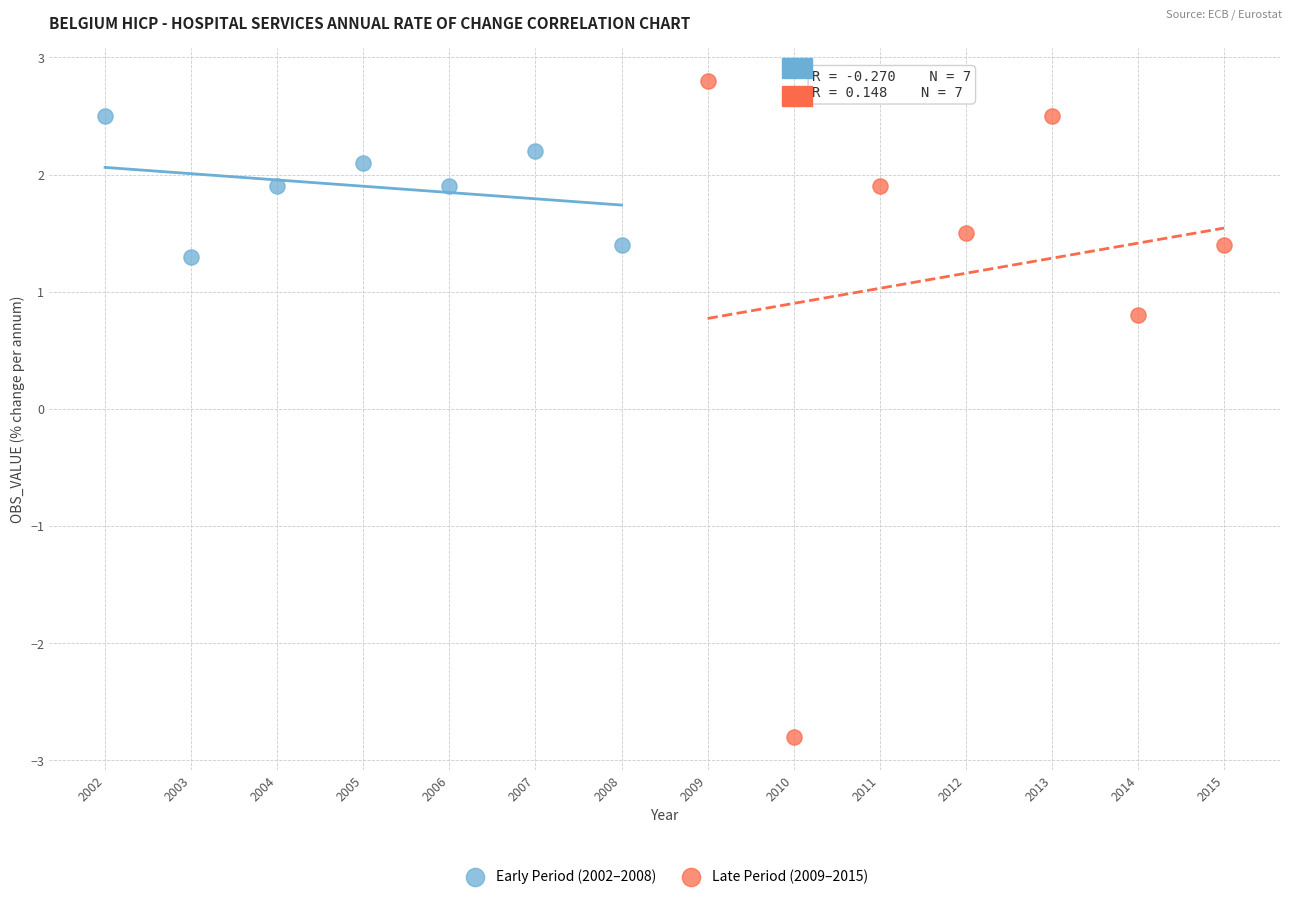

Which series reaches the minimum Y coordinate?

Late Period (2009–2015)